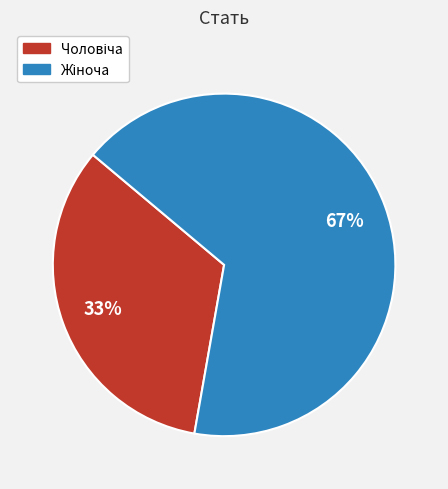

To the nearest percent, what is the average slice percentage?

50%